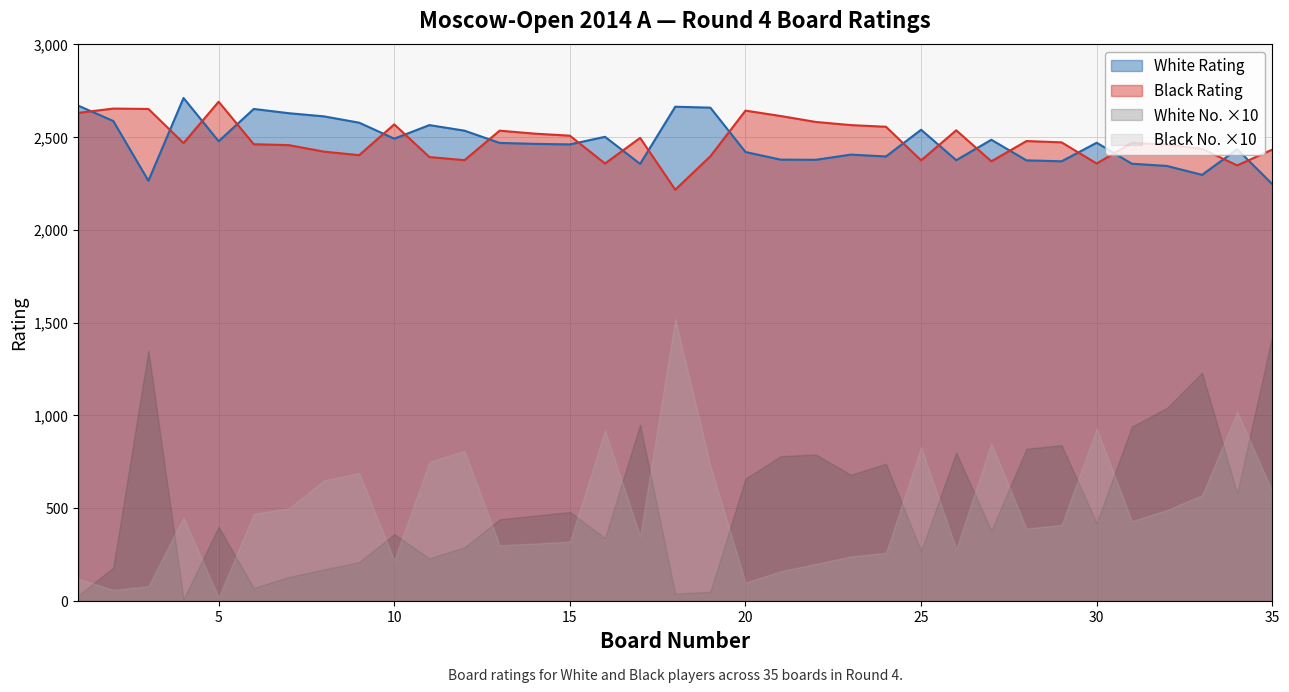

What is the minimum value for White Rating?

2246